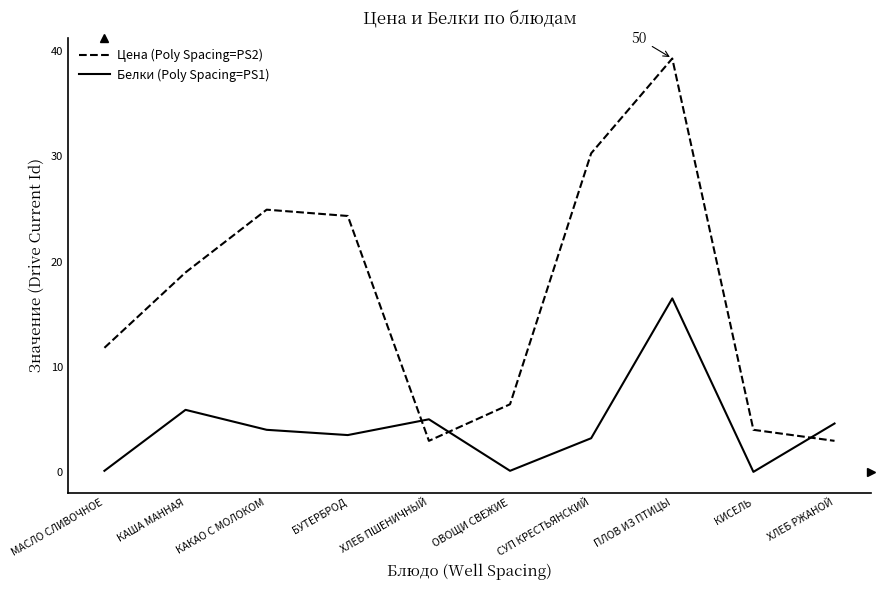

At how many categories does at least one series exceed 0?

10